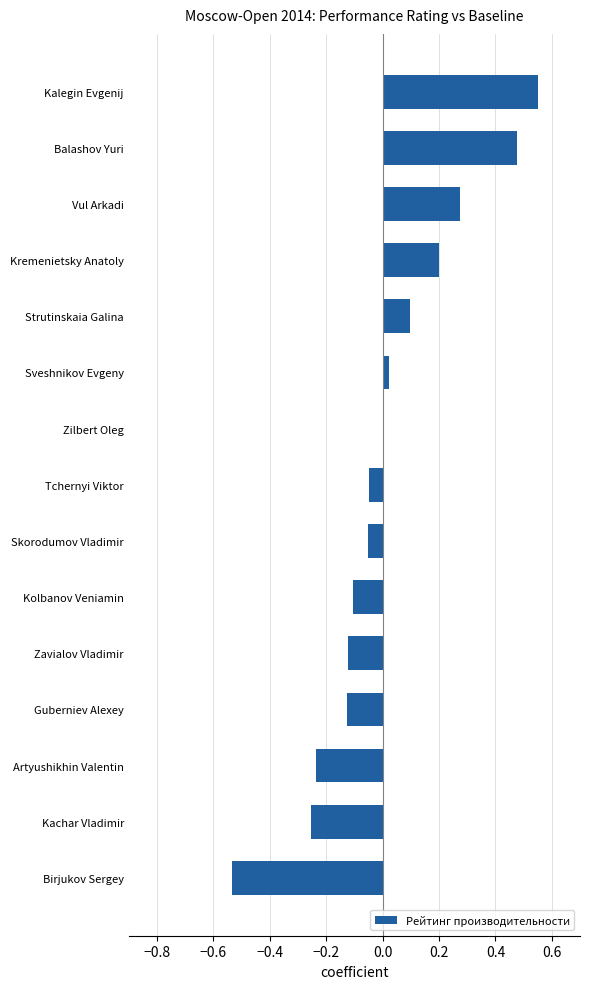

At which label is the value closest to 0?

Zilbert Oleg